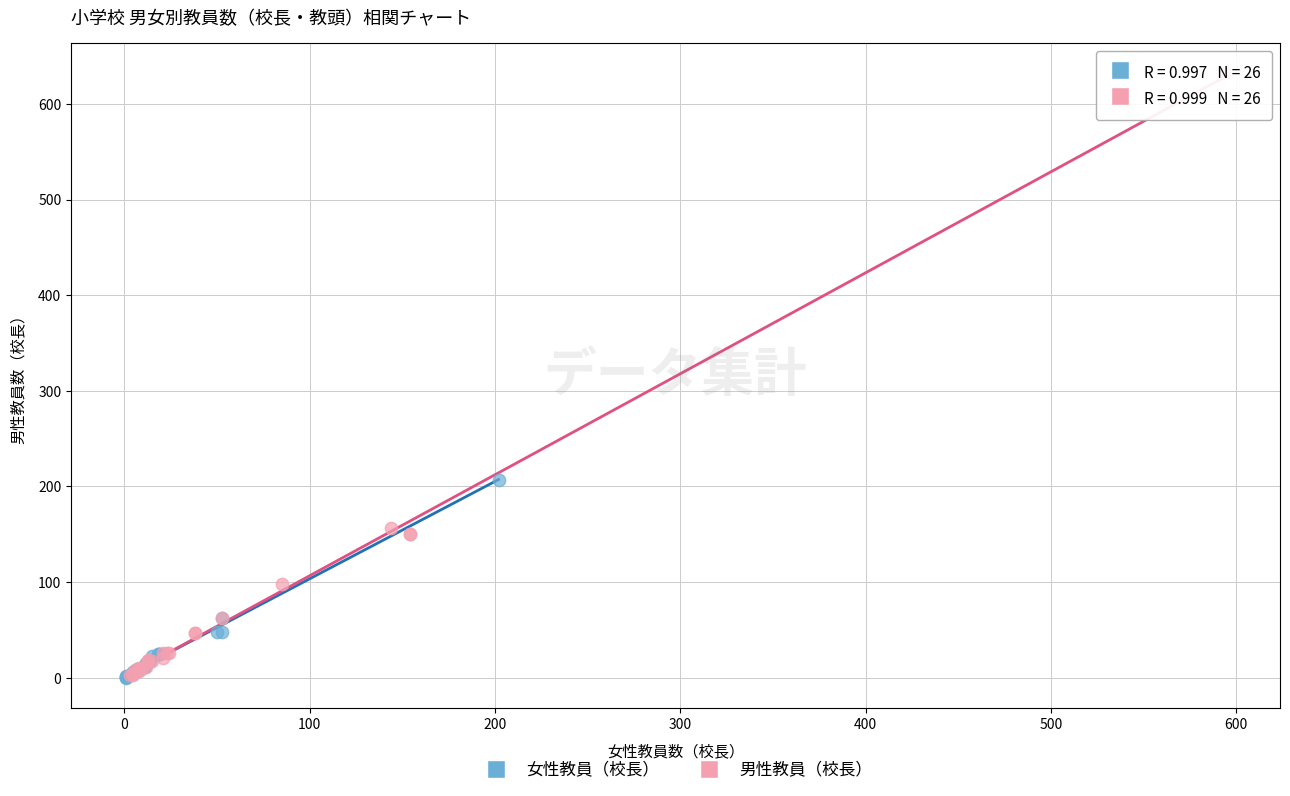

Which series reaches the maximum Y coordinate?

男性教員（校長）